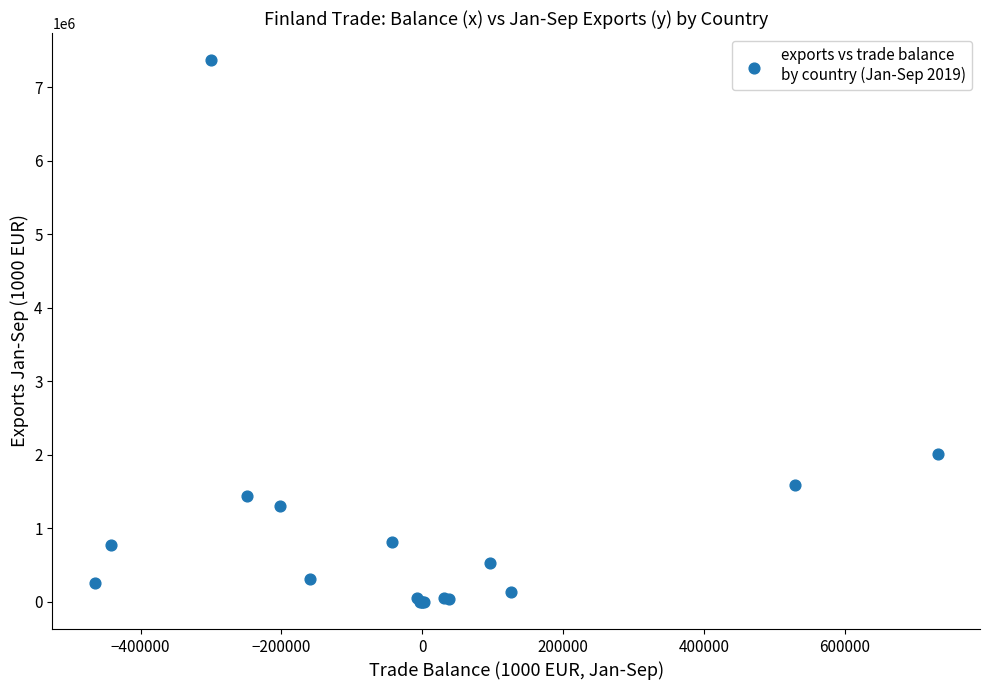

What Y value in the scatter plot is closest to 3685318?

2017696.1